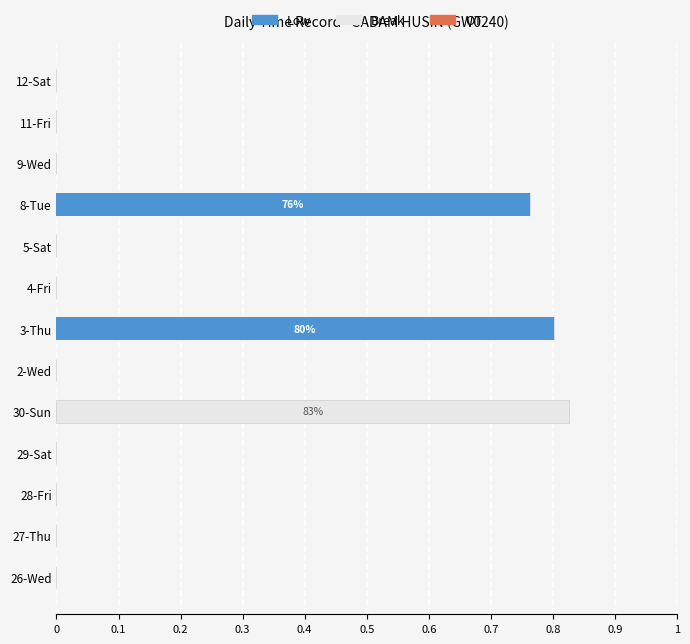

Is it true that Low equals 0.0 at 9-Wed?

True